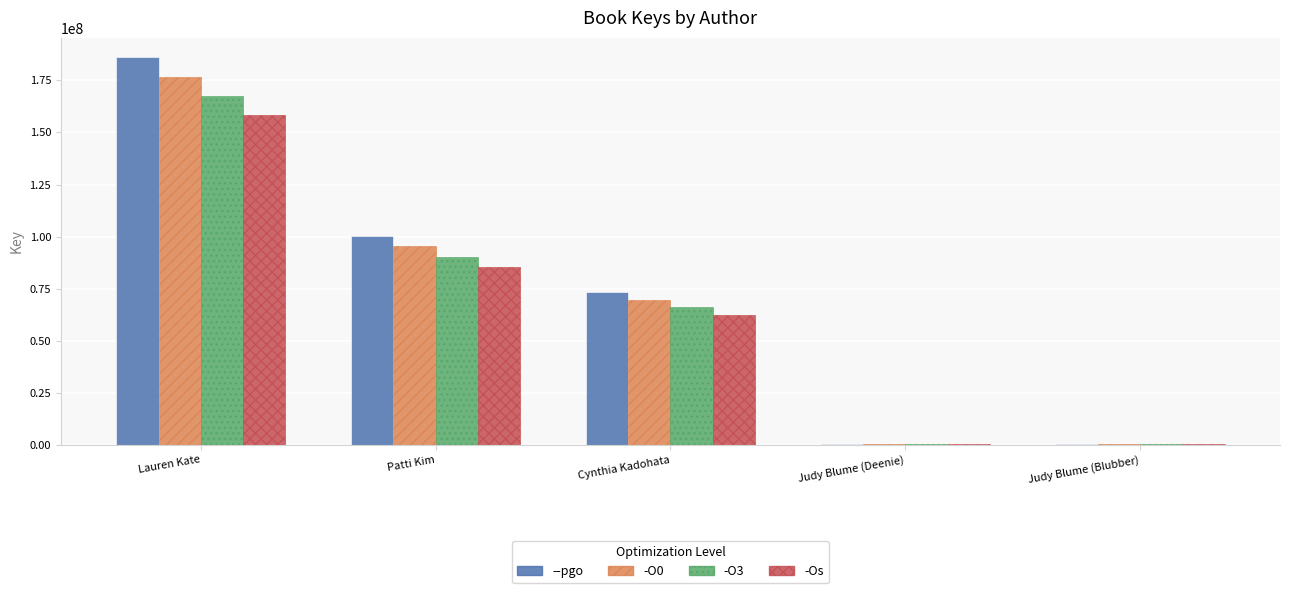

What are all the series names shown in the legend?

--pgo, -O0, -O3, -Os